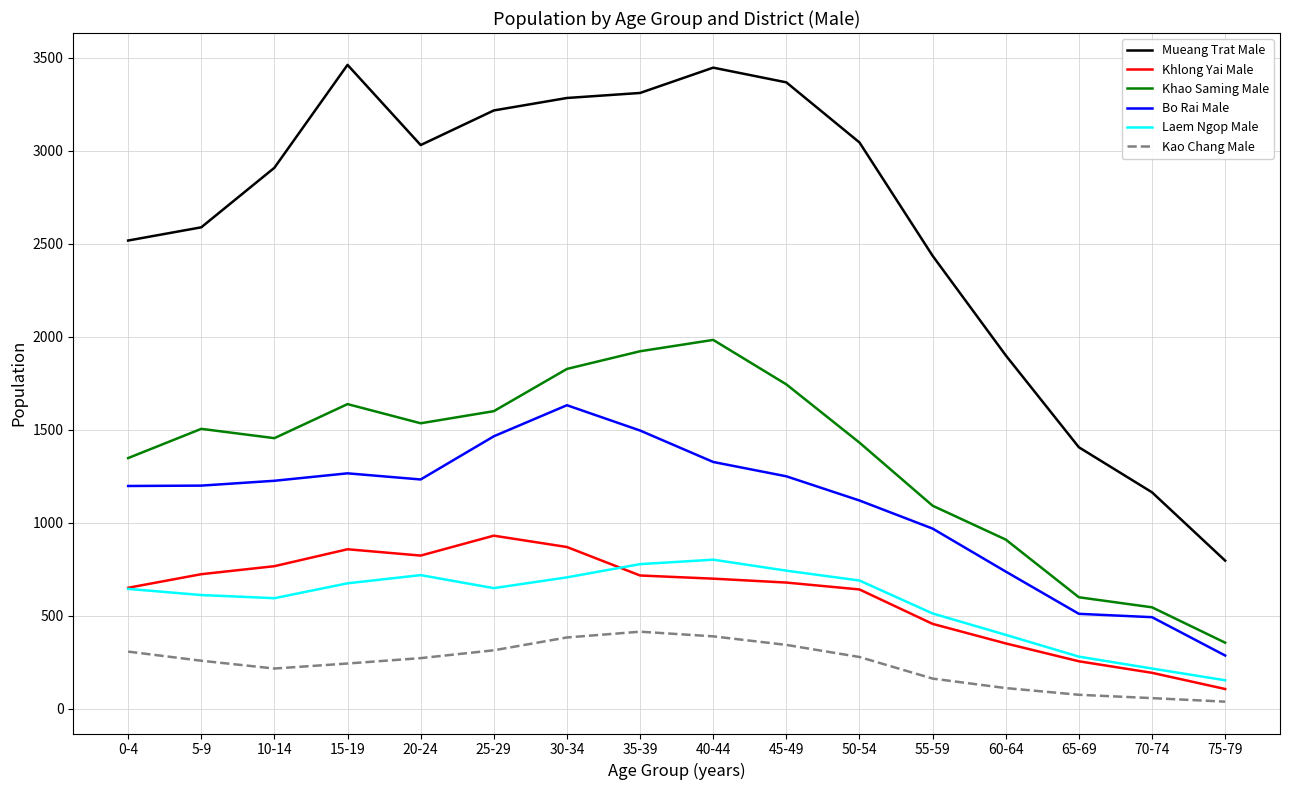

The Khao Saming Male series shows 2823 at 25-29. True or false?

False